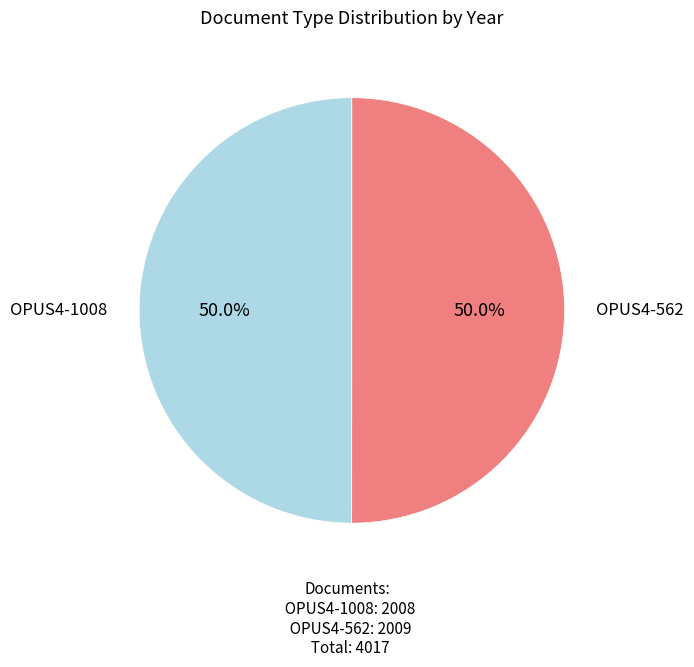

To the nearest percent, what percentage of the pie is OPUS4-1008?

50%